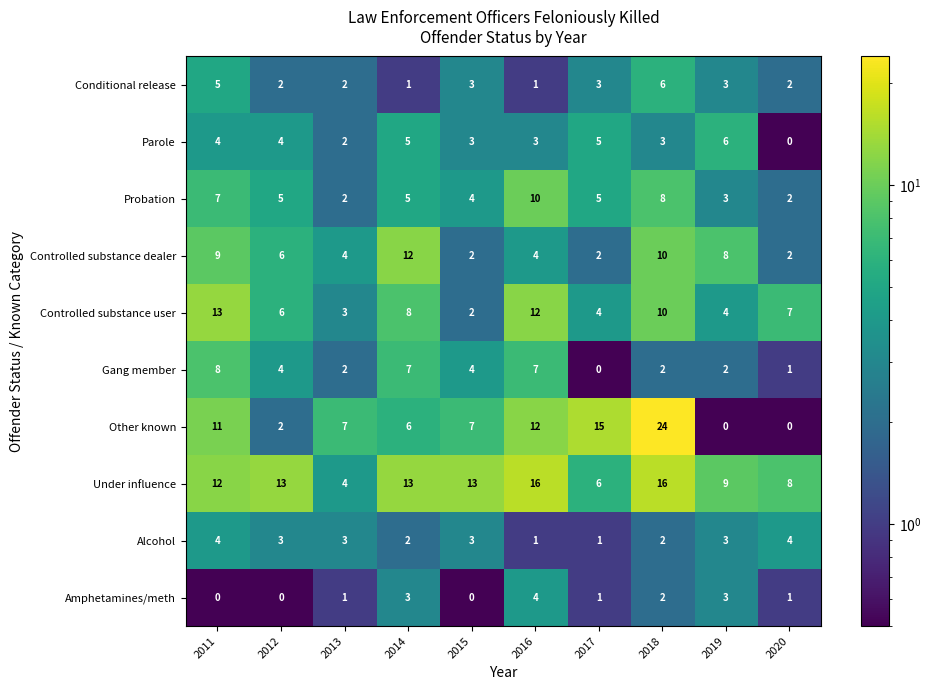

Which series changed the most between 2012 and 2014?

Controlled substance dealer